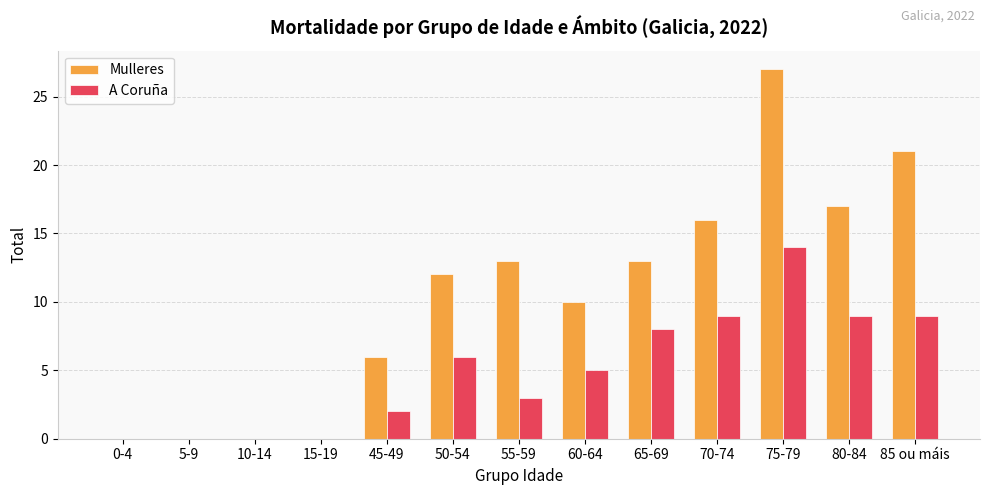

Are the bars horizontal?

No